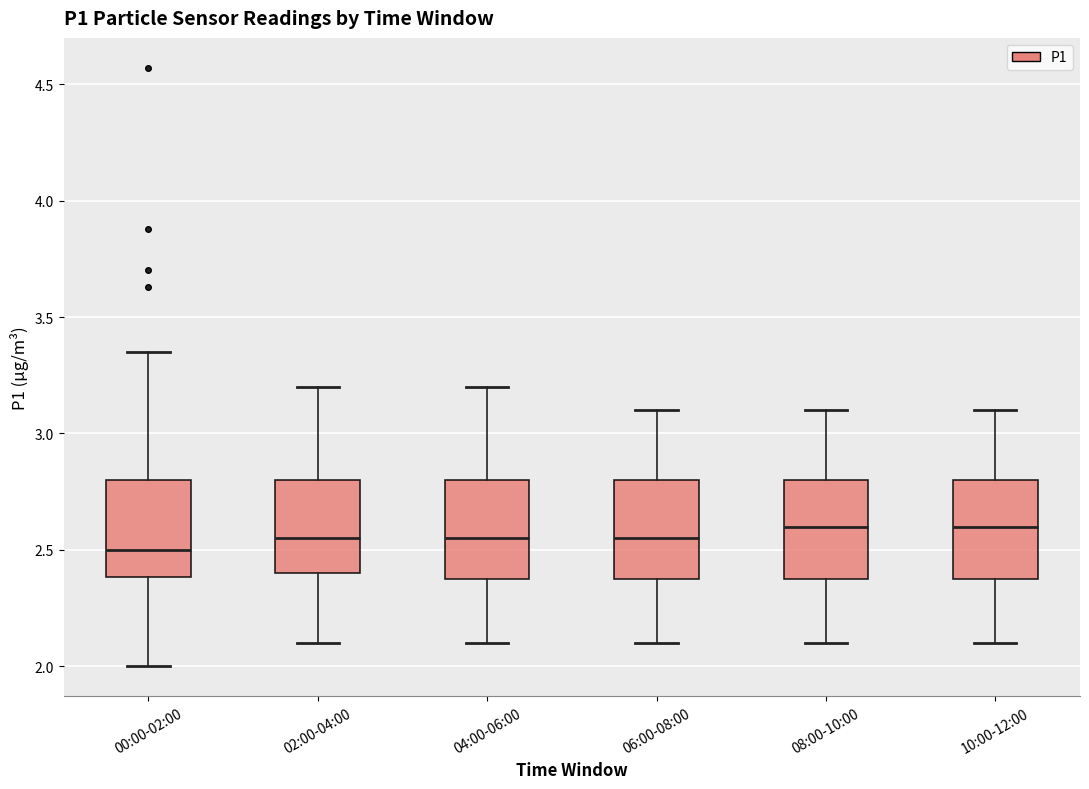

Where does the median line of the box for 10:00-12:00 sit on the y-axis? The values are not printed on the chart, so give them approximately, as read against the axis.

2.60